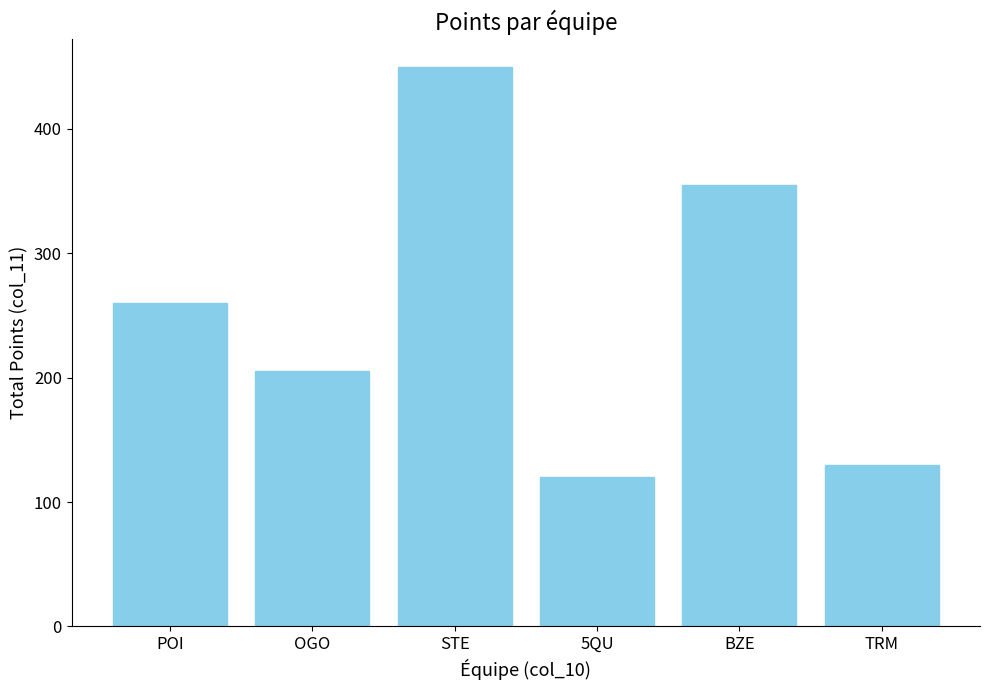

Count the number of categories in the chart.

6